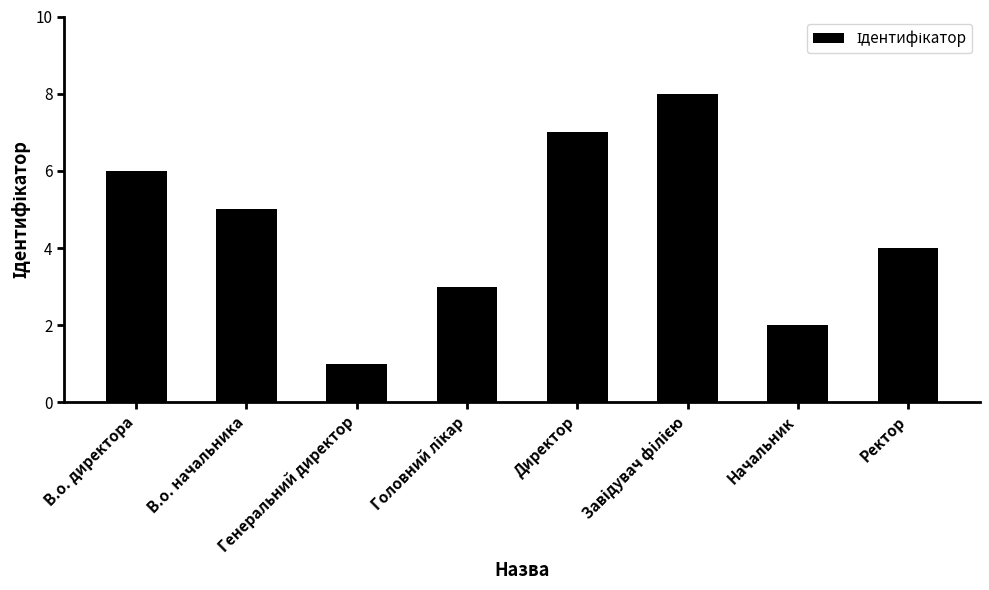

Where does the data first go above 5?

В.о. директора